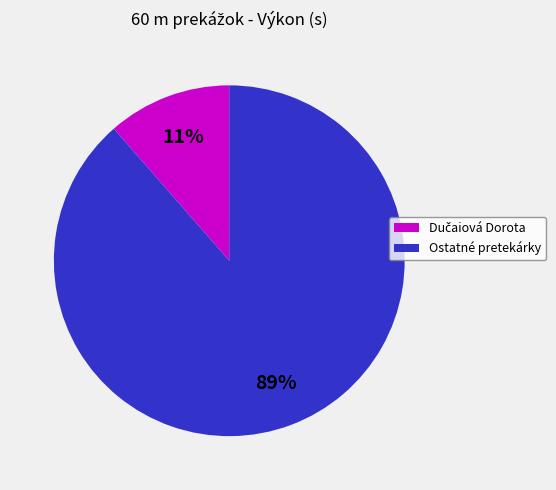

Is there any slice that represents more than half of the pie?

Yes